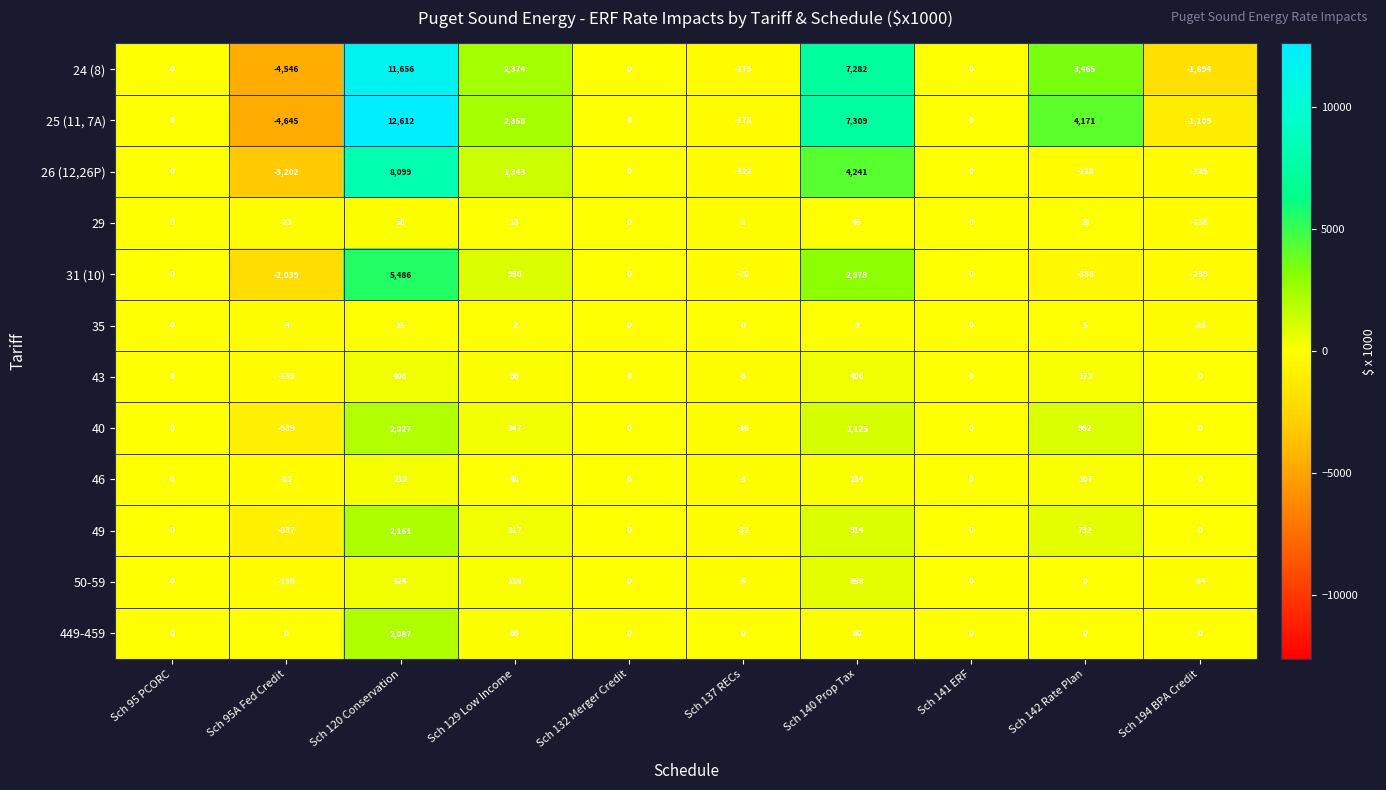

The value of 31 (10) at Sch 132 Merger Credit is 0. True or false?

True